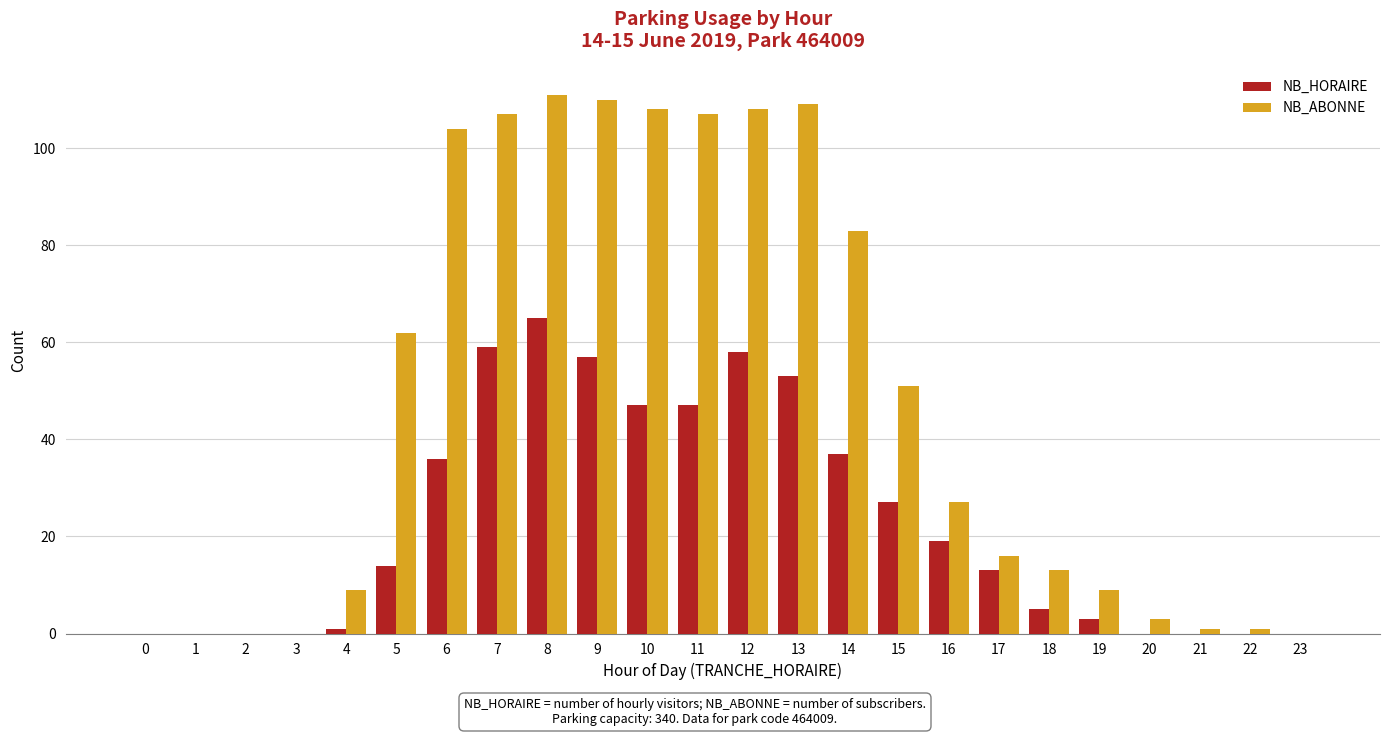

Is the value of NB_ABONNE at 17 greater than the value of NB_HORAIRE at 21?

Yes